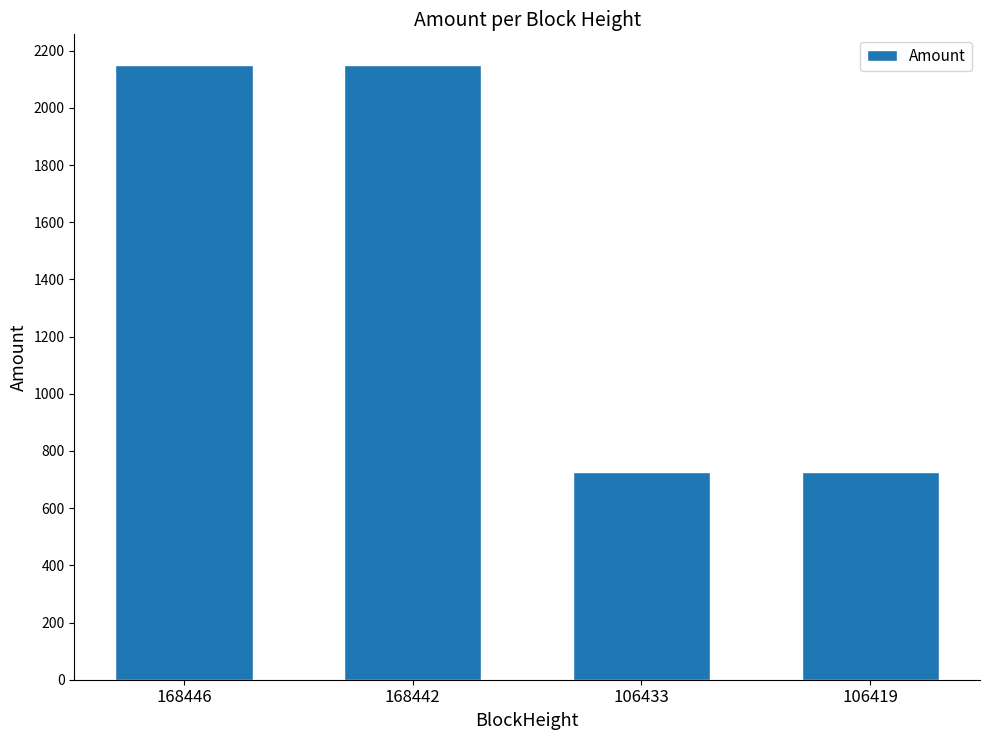

What is the change in value from 168442 to 106419?

-1423.3